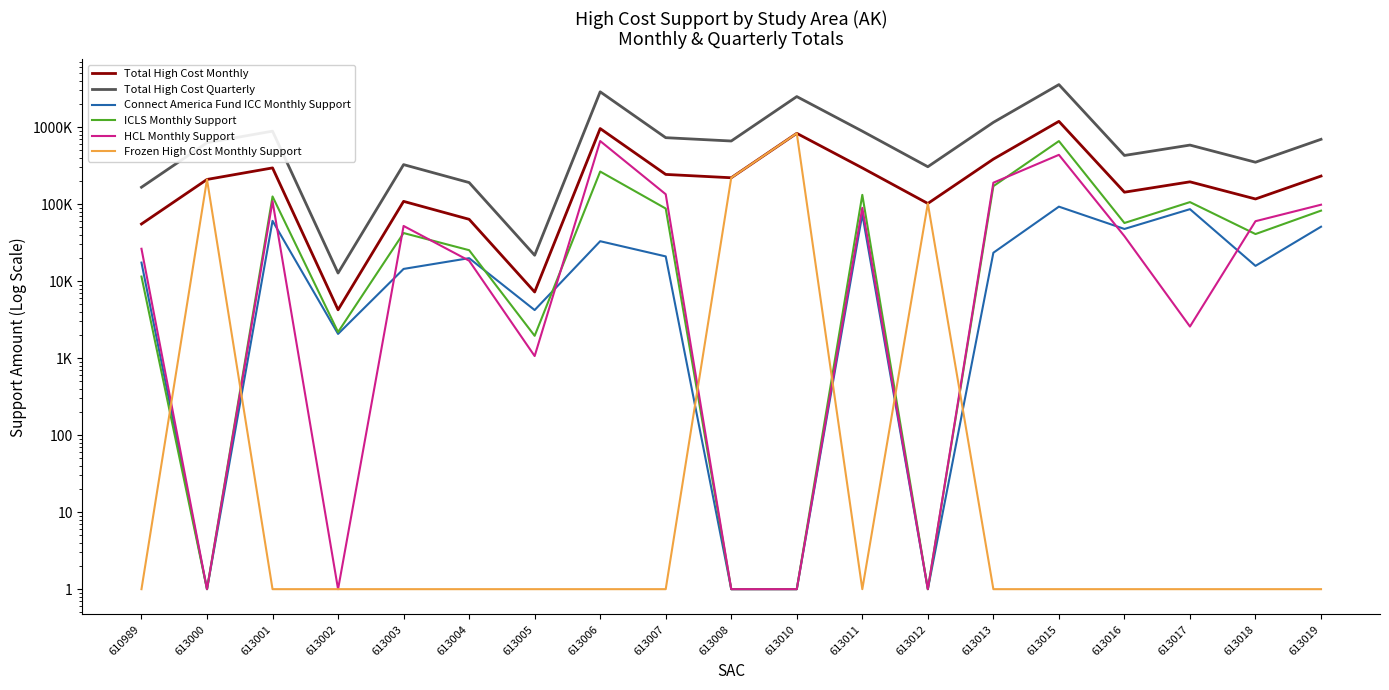

What are all the series names shown in the legend?

Total High Cost Monthly, Total High Cost Quarterly, Connect America Fund ICC Monthly Support, ICLS Monthly Support, HCL Monthly Support, Frozen High Cost Monthly Support